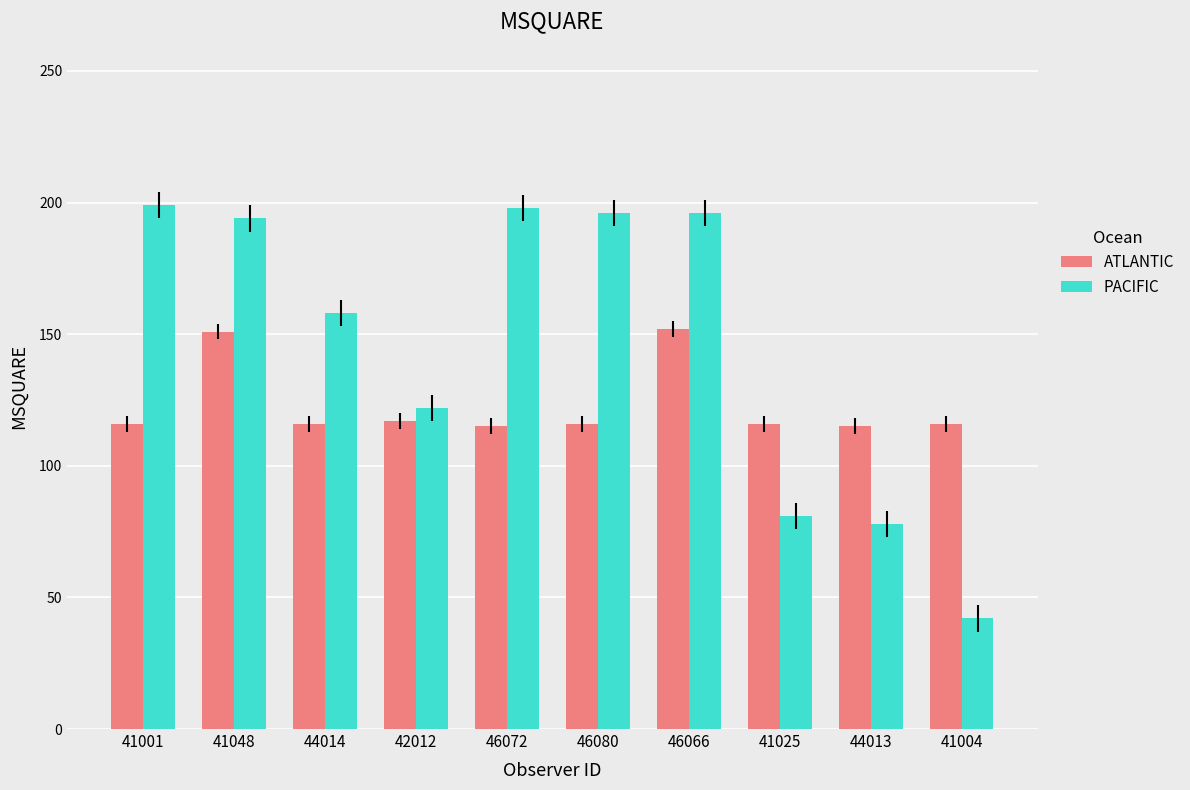

Rank the series by their average value, from lowest to highest.

ATLANTIC, PACIFIC